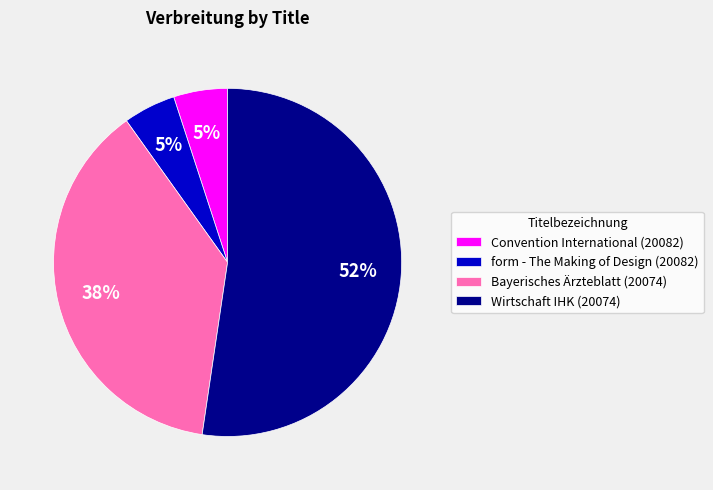

To the nearest percent, what is the difference between the Convention International (20082) and Bayerisches Ärzteblatt (20074) slice percentages?

33%